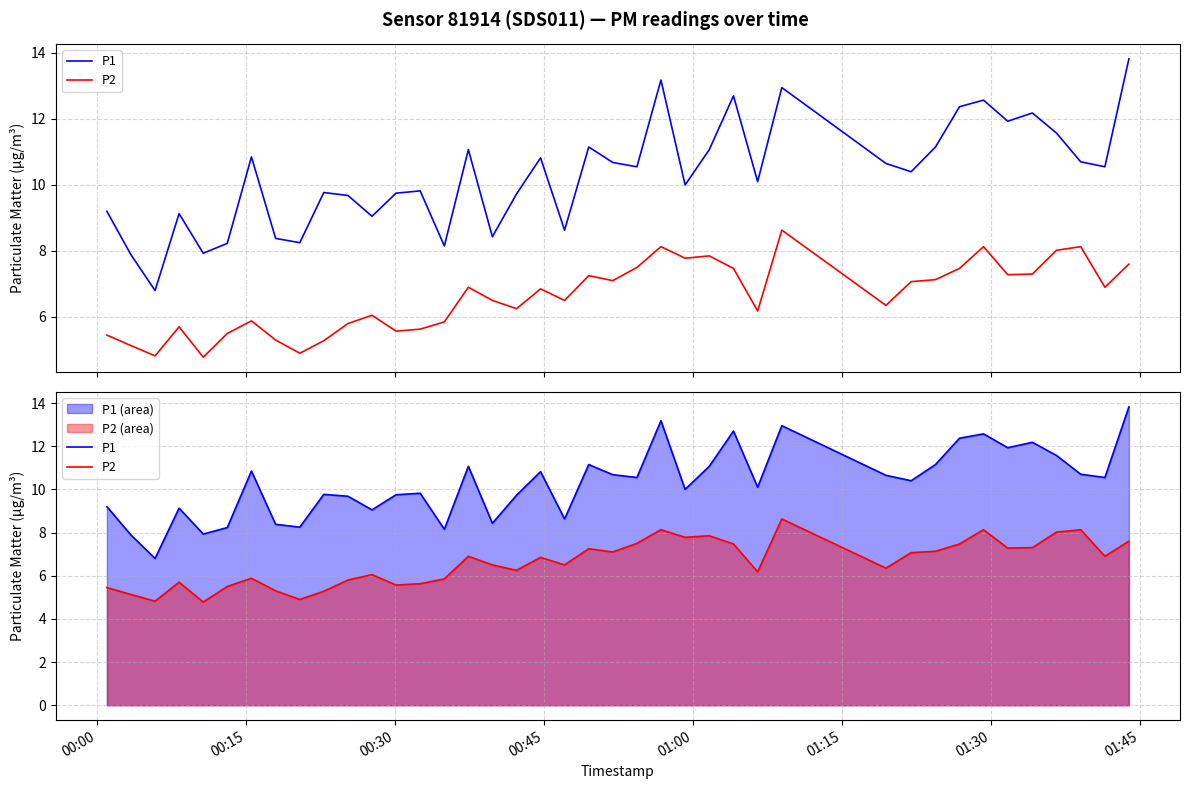

True or false: P1 and P2 intersect in this chart.

False